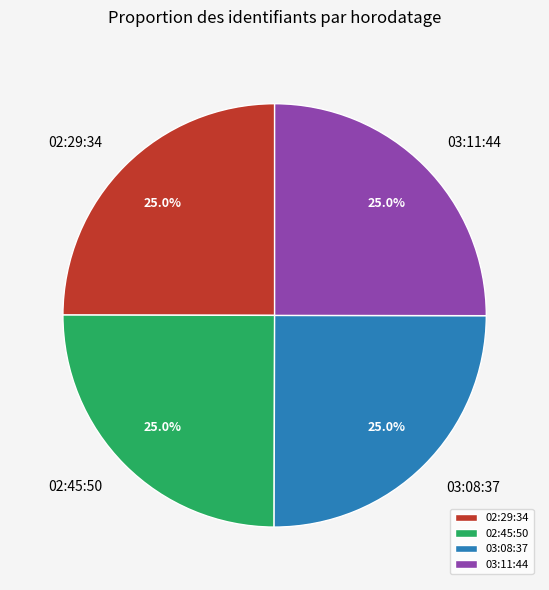

Does any single category account for the majority?

No